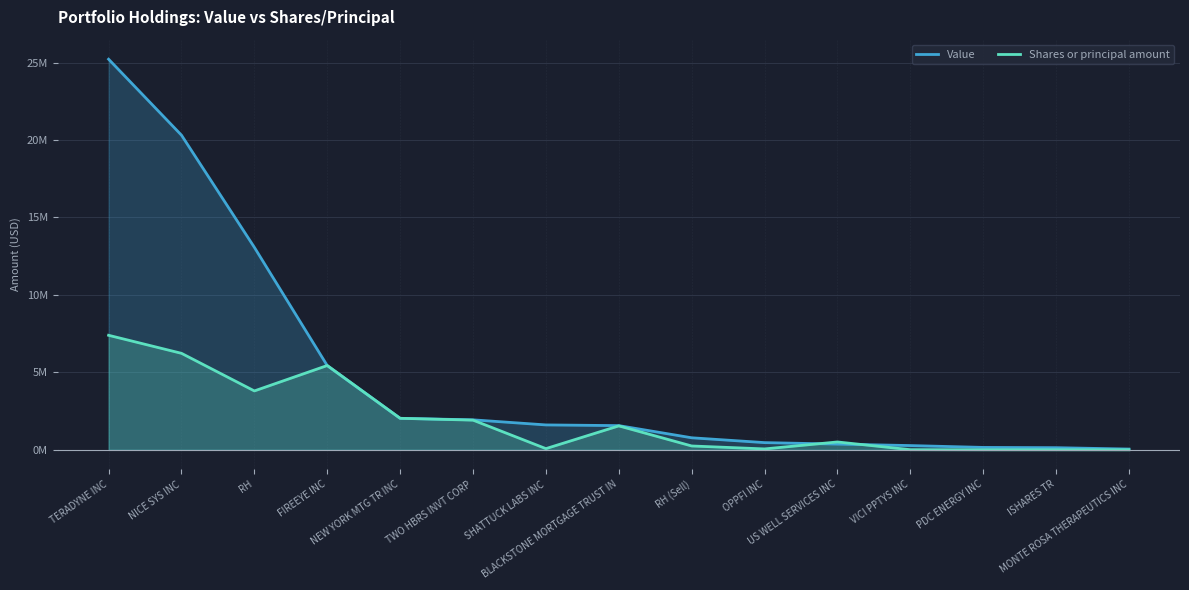

How many values in the Shares or principal amount series exceed 509337?

7